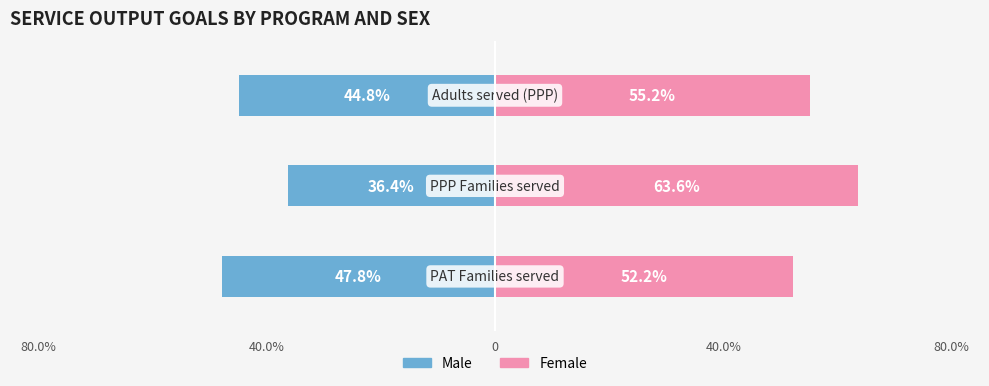

Between 80.0% and 0, which series saw the biggest shift?

Male